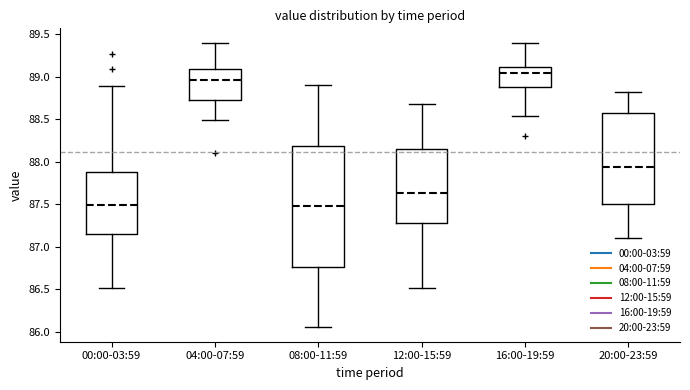

Which box is the tallest, from its lower edge to its upper edge?

08:00-11:59